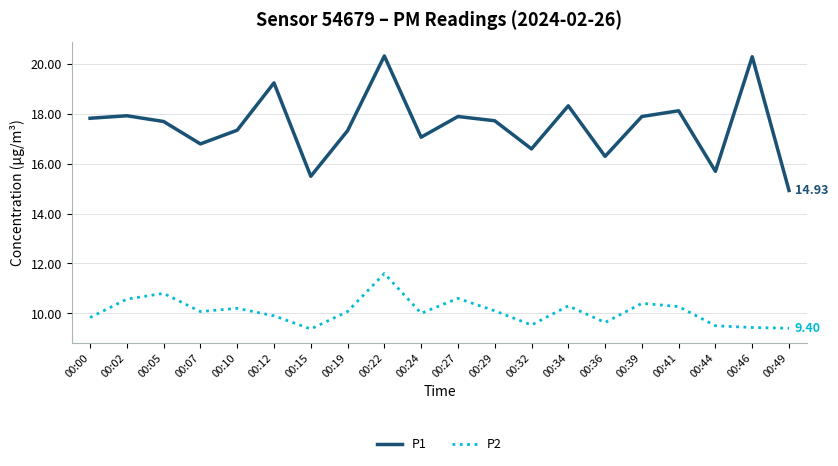

Is it true that P2 equals 14.1 at 00:24?

False